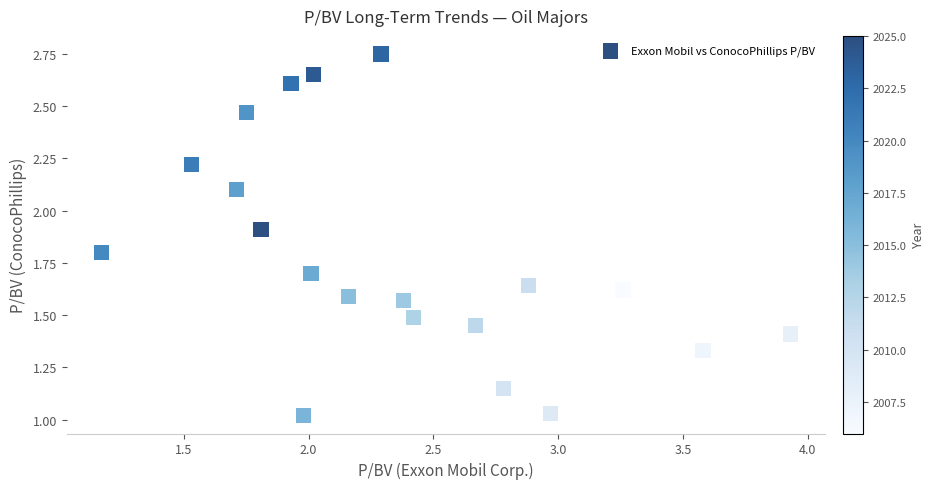

What is the range of Y values (max minus min)?

1.7